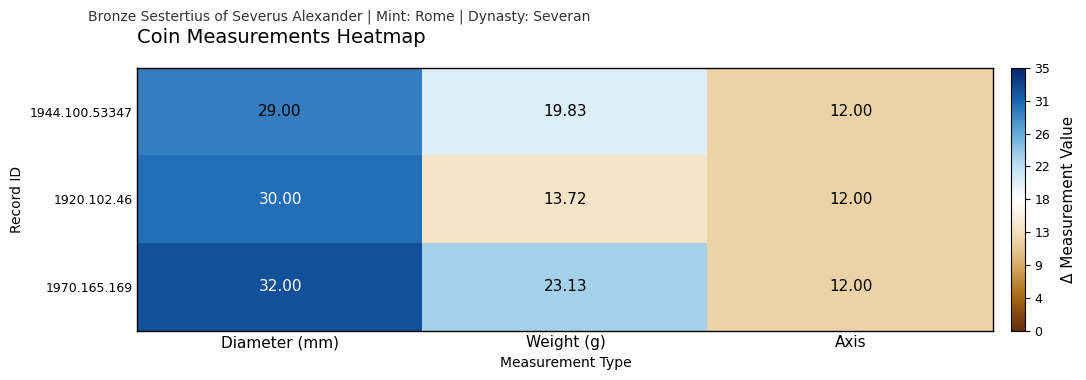

At which category is the sum across all series the highest?

Diameter (mm)